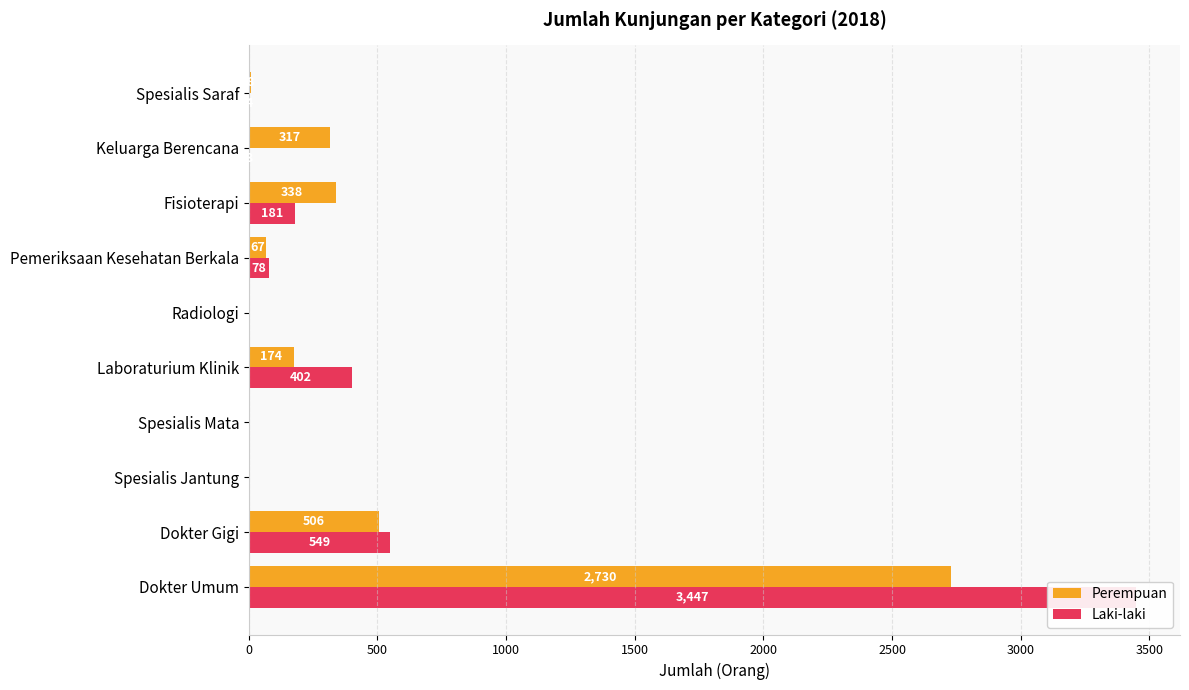

The value of Perempuan at Radiologi is 0. True or false?

True